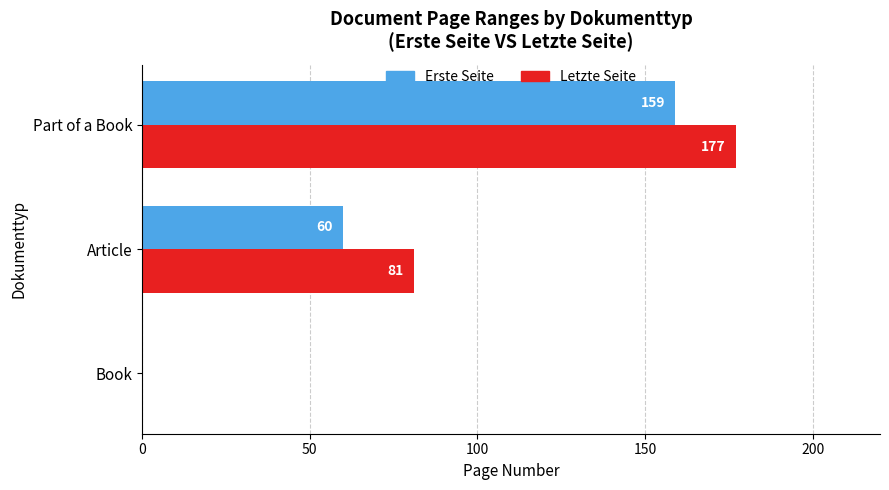

What is the approximate value of Erste Seite at Article, to the nearest 10?

60